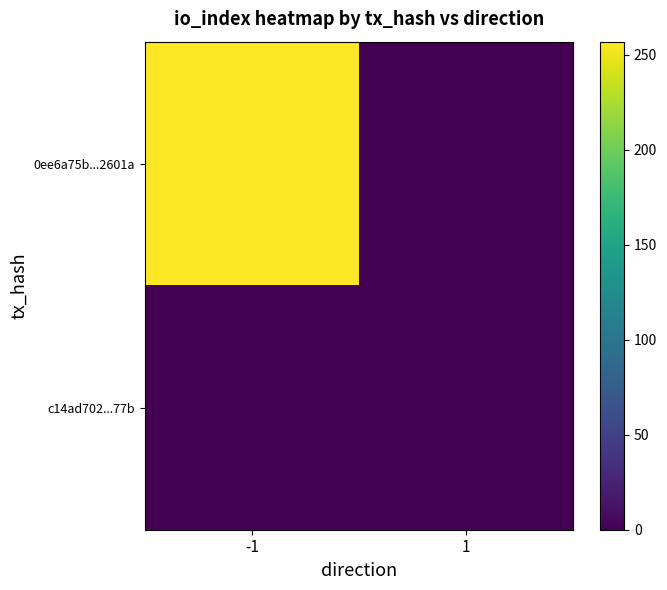

Reading left to right, what are all the values shown in this chart?

0ee6a75b...2601a: -1=257	1=0
c14ad702...77b: -1=0	1=1